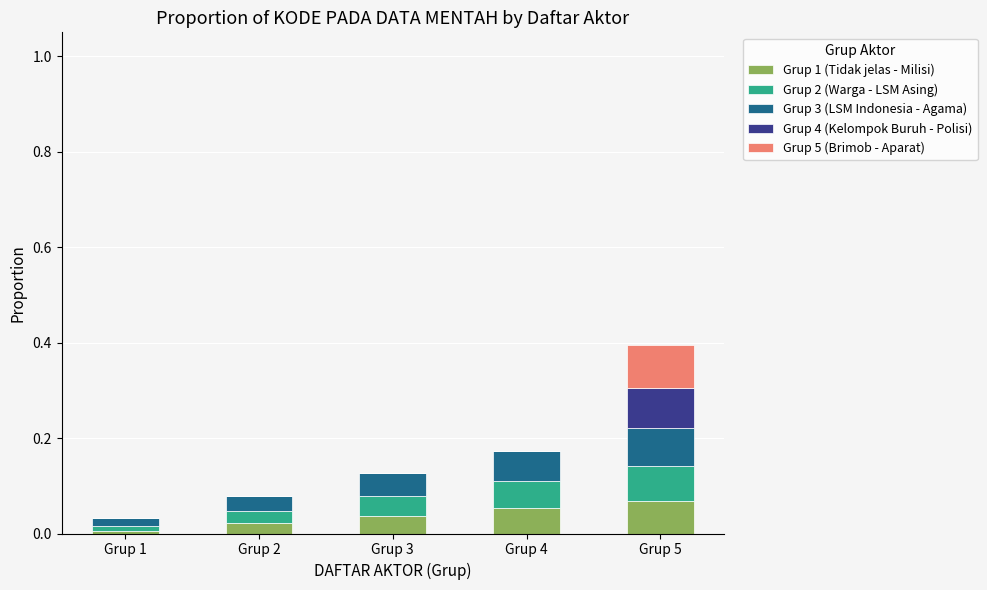

What is the total value across all series at Grup 5?

0.4